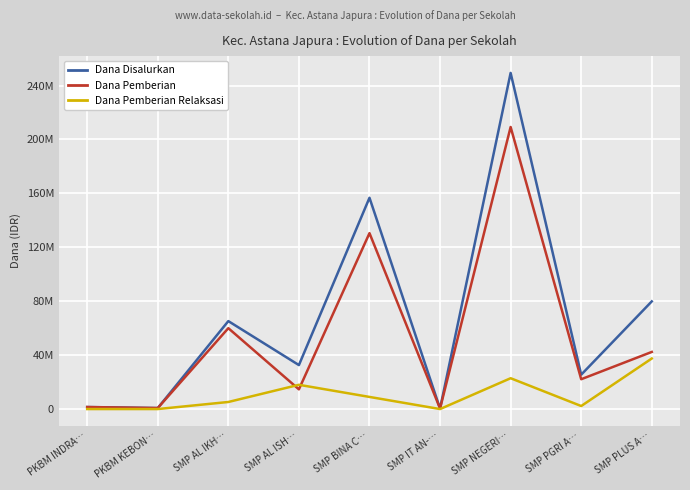

What position from the right is SMP PLUS A…?

1